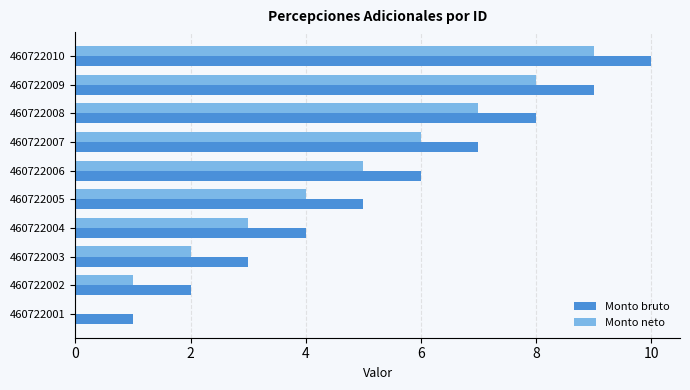

What is the greatest value displayed?

10